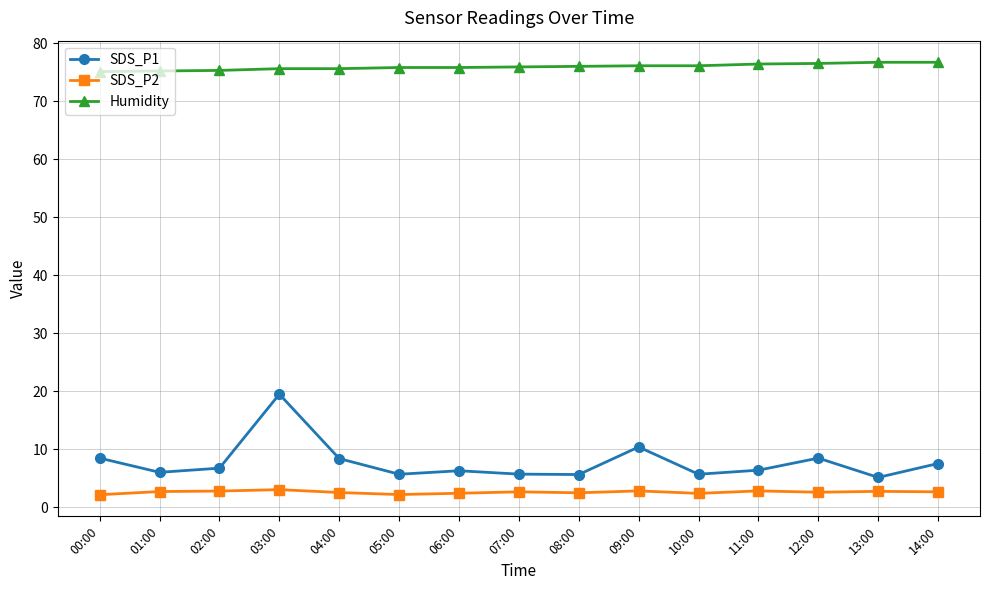

At which category is the sum across all series the highest?

03:00